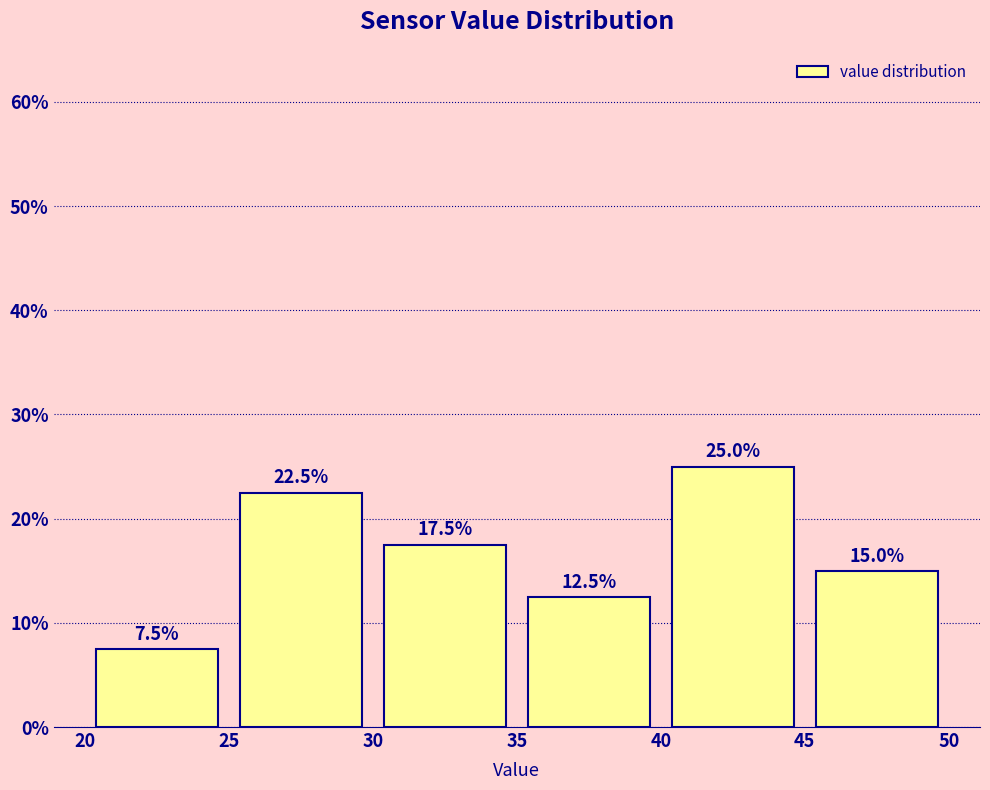

Over which range of the x-axis is the bar tallest?

40 to 45